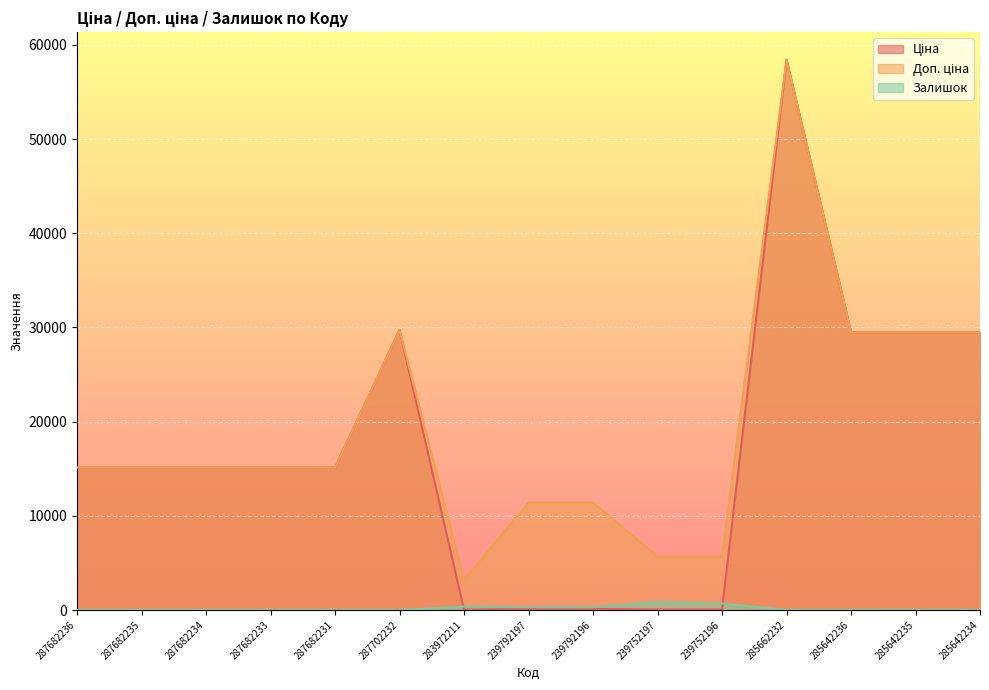

Read the Доп. ціна value at 239752196.

5705.0